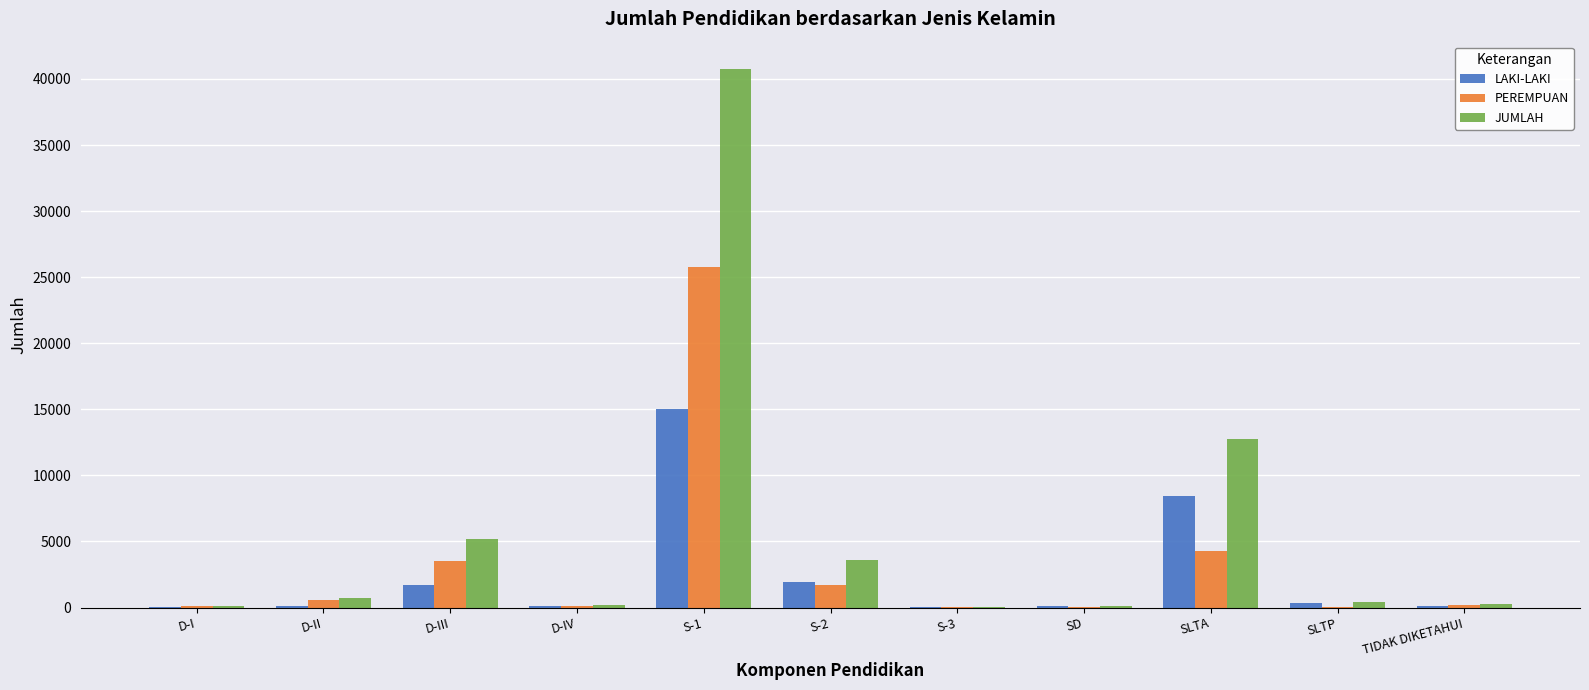

The JUMLAH series shows 12716 at SLTA. True or false?

True